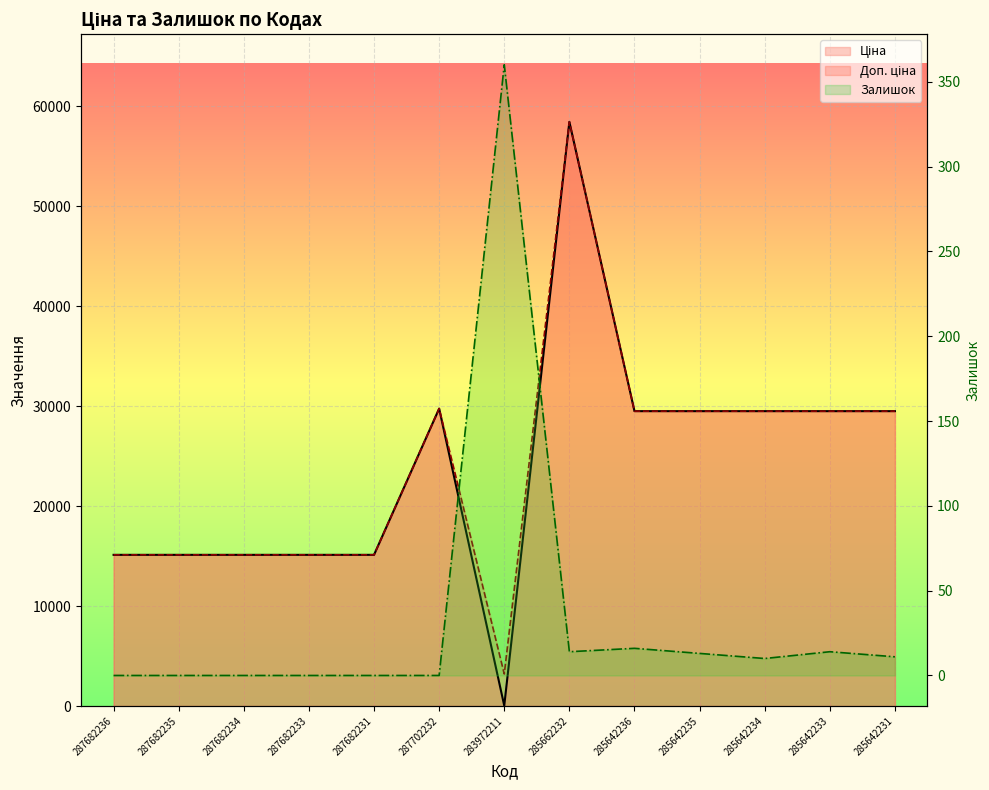

True or false: Доп. ціна and Залишок cross at least once.

False